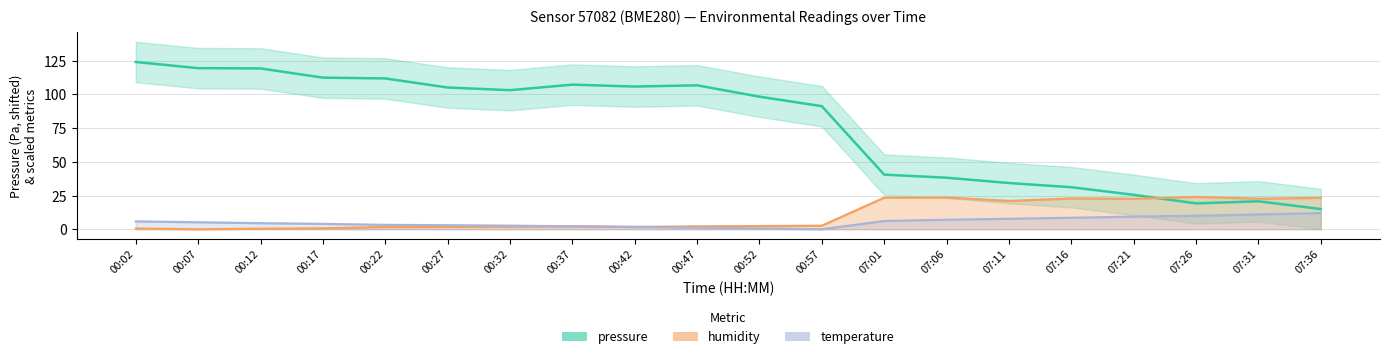

What are all the series names shown in the legend?

pressure, humidity, temperature